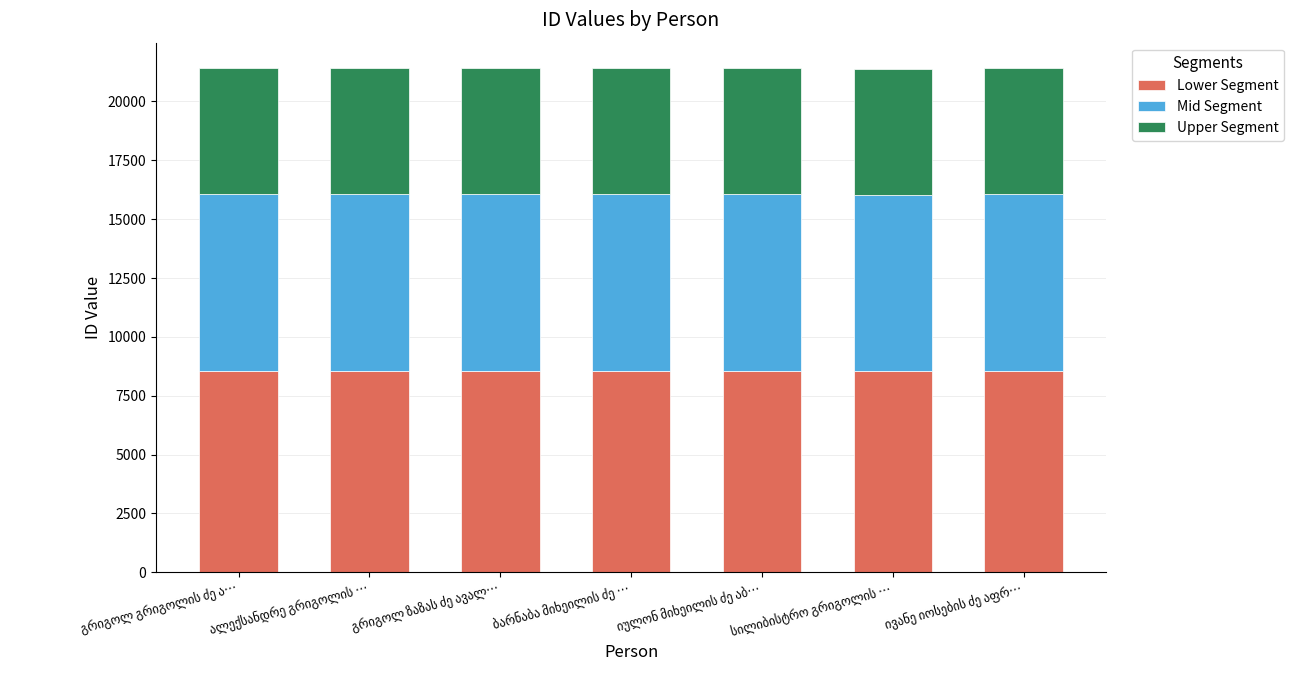

What is the sum of all Lower Segment values?

59968.0